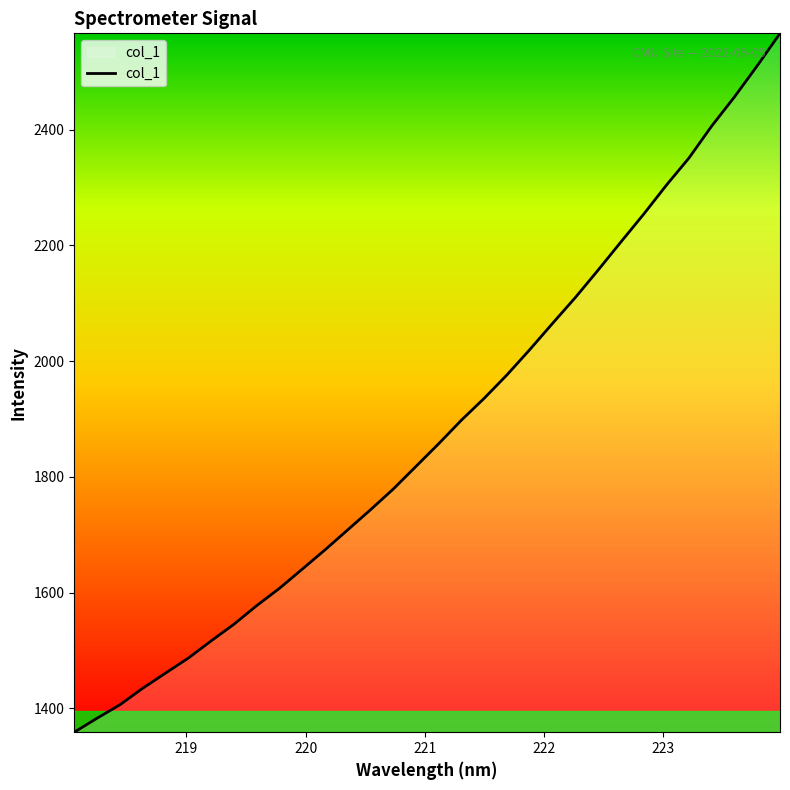

What is the difference between the maximum and minimum values?

1208.0